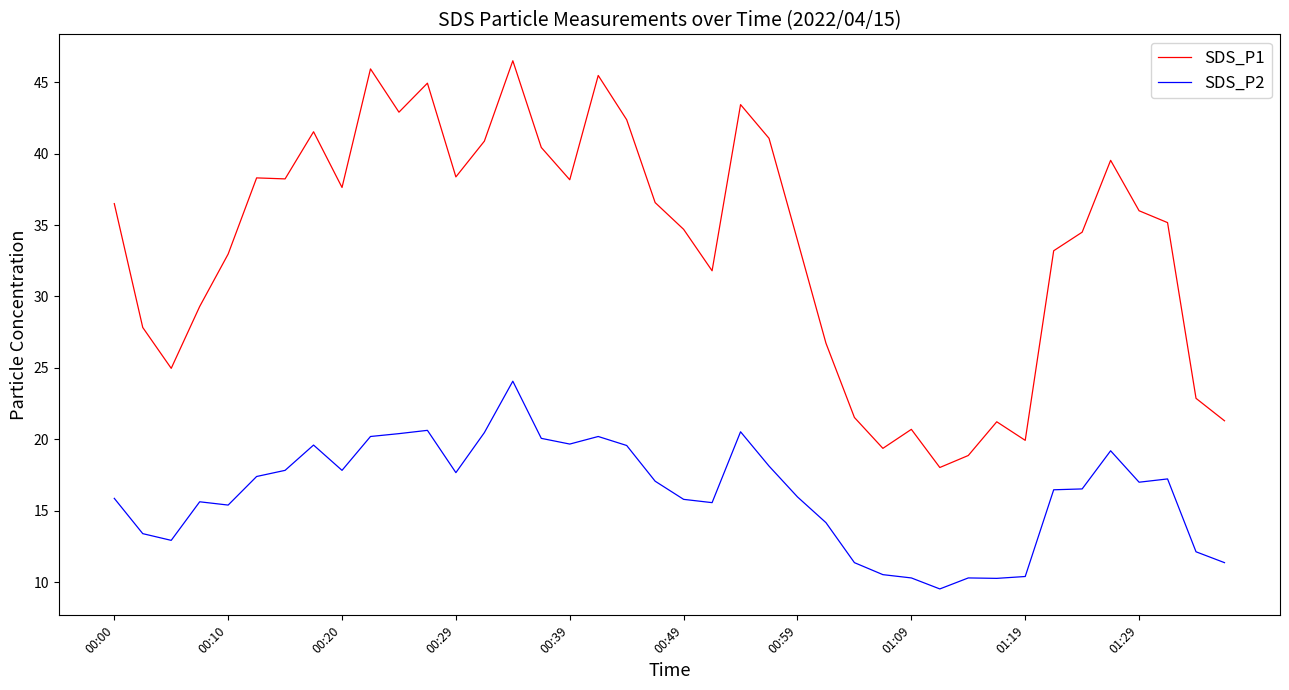

Which series has the largest total across all categories?

SDS_P1